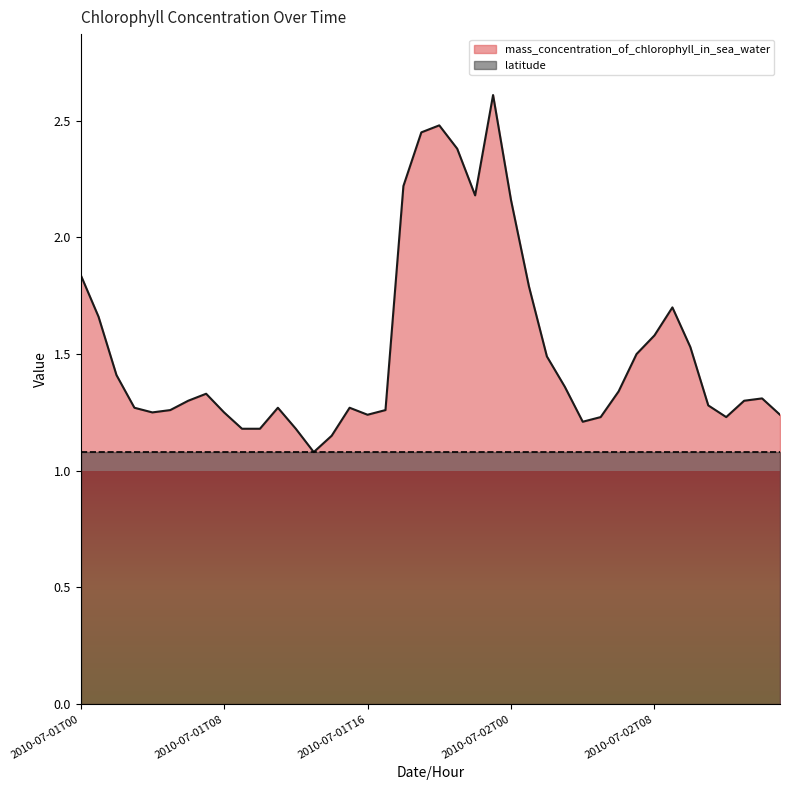

Does the chart display data point markers on the line(s)?

No